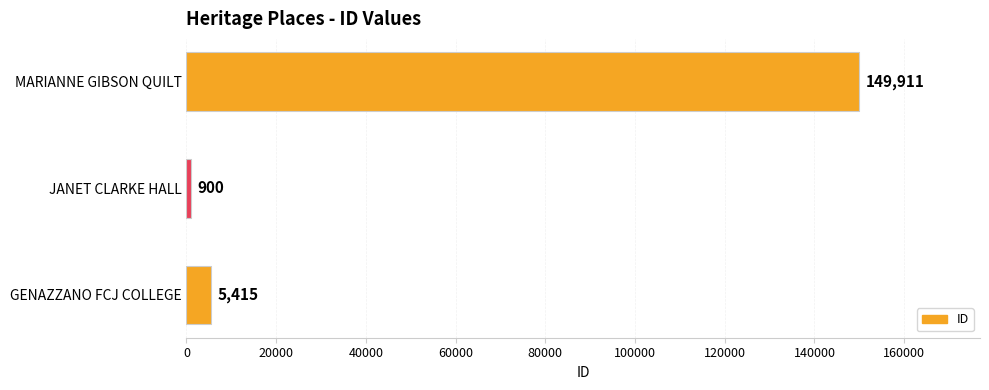

What is the difference between the values at MARIANNE GIBSON QUILT and JANET CLARKE HALL?

149011